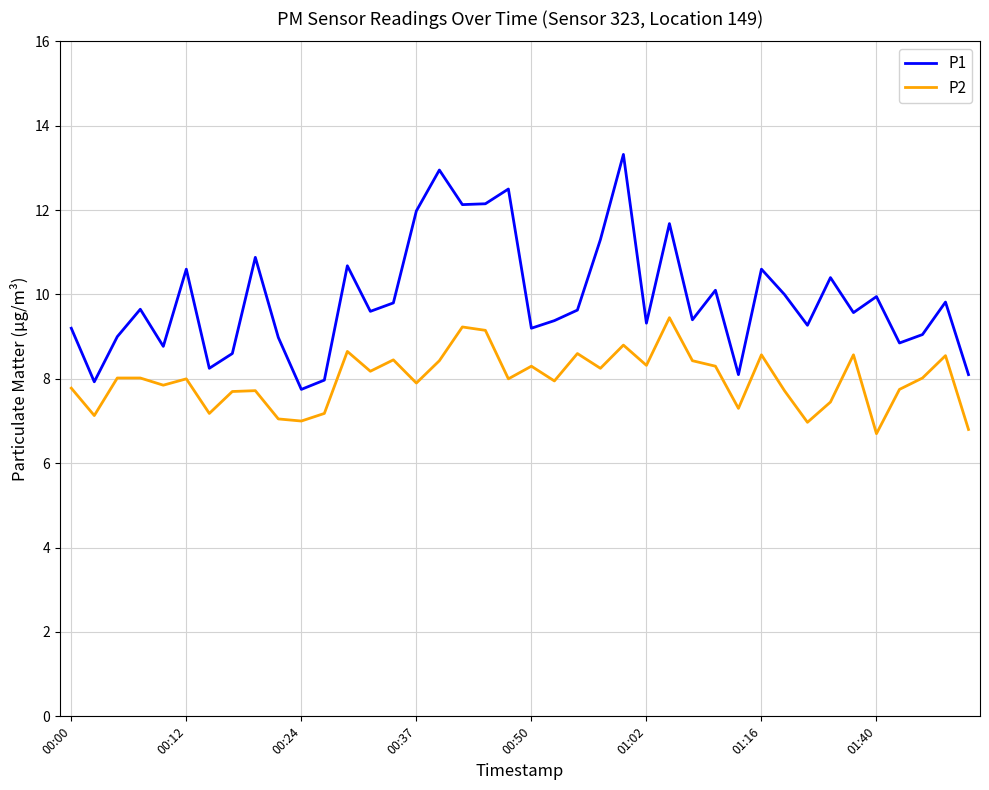

What is the smallest value displayed?

6.7